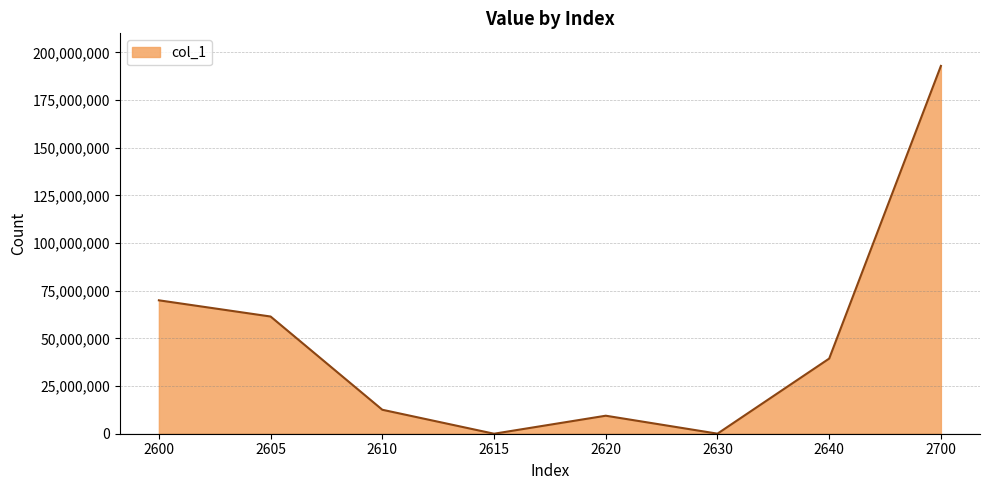

At which category does the data reach its first local peak?

2620